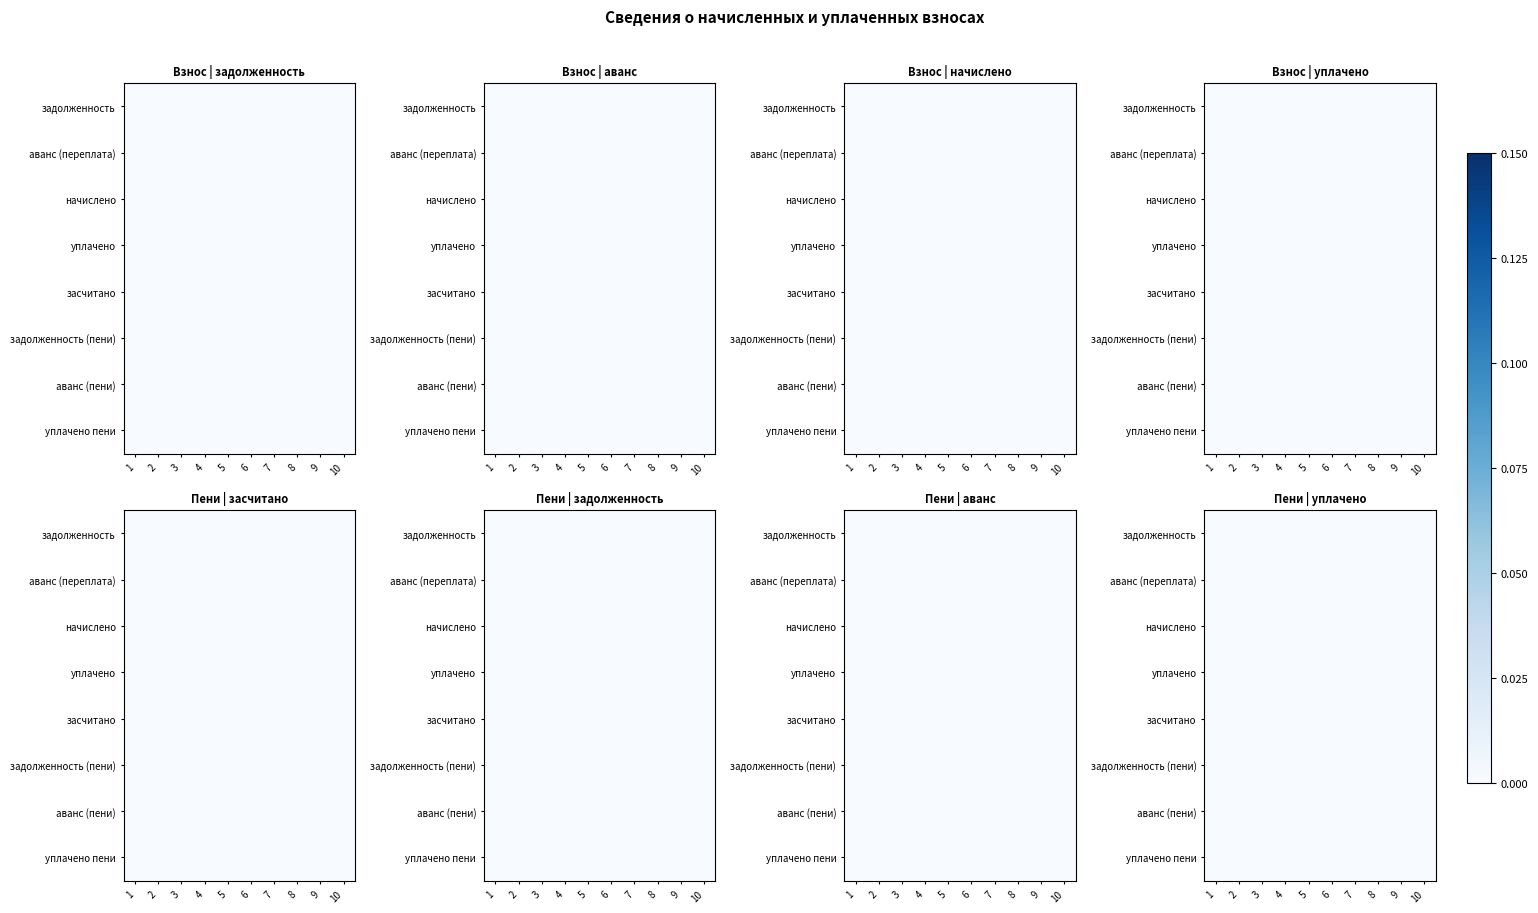

Between 10 and 2, which is larger?

10